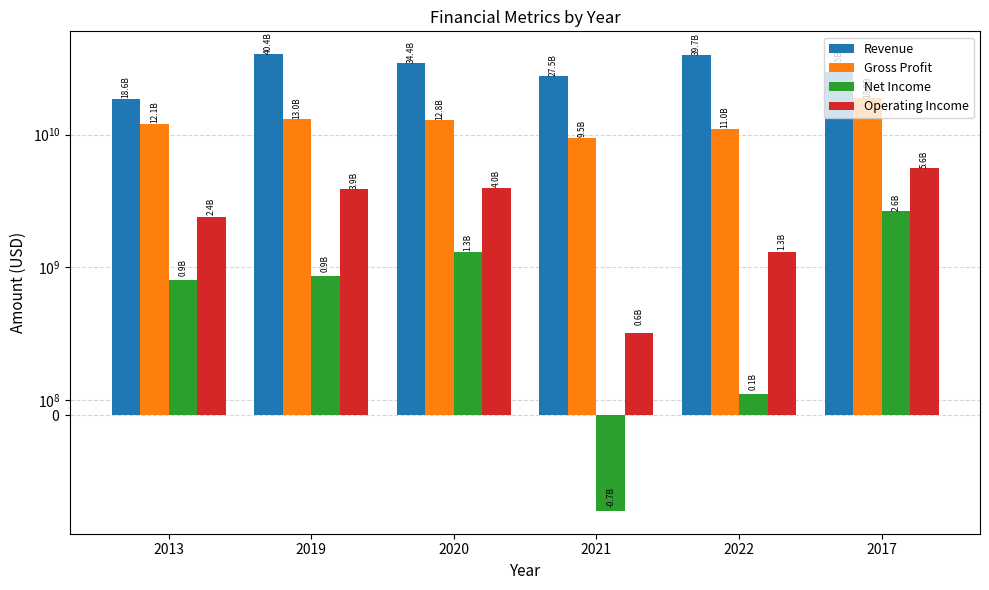

The value of Revenue at 2019 is 22721866958. True or false?

False